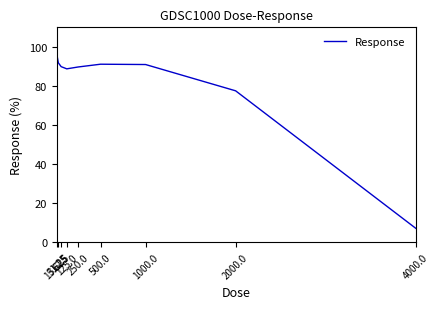

The value at 62.5 is 89.9. True or false?

True